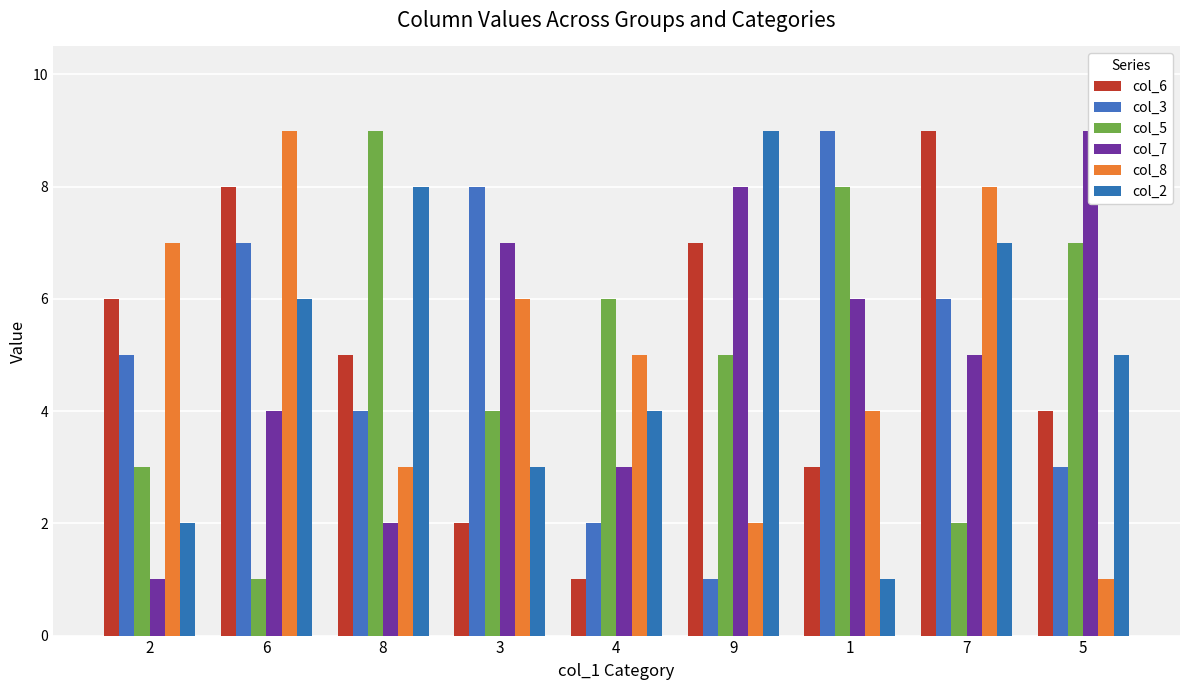

Reading right to left, what are all the values shown in this chart?

col_6: 5=4	7=9	1=3	9=7	4=1	3=2	8=5	6=8	2=6
col_3: 5=3	7=6	1=9	9=1	4=2	3=8	8=4	6=7	2=5
col_5: 5=7	7=2	1=8	9=5	4=6	3=4	8=9	6=1	2=3
col_7: 5=9	7=5	1=6	9=8	4=3	3=7	8=2	6=4	2=1
col_8: 5=1	7=8	1=4	9=2	4=5	3=6	8=3	6=9	2=7
col_2: 5=5	7=7	1=1	9=9	4=4	3=3	8=8	6=6	2=2